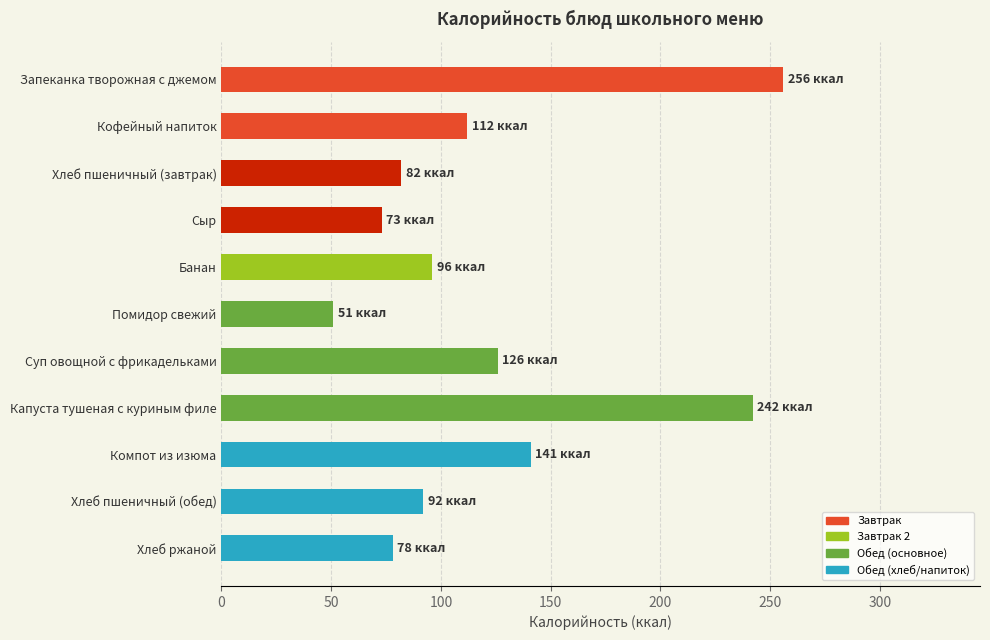

What is the difference between the values at Хлеб пшеничный (завтрак) and Суп овощной с фрикадельками?

44